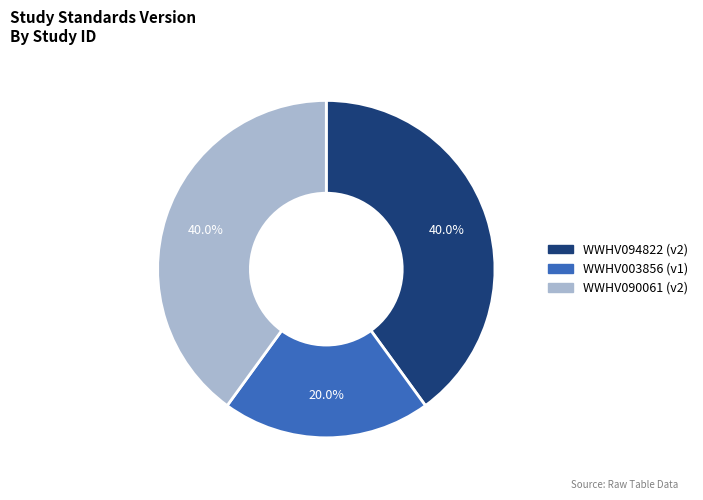

Which category has the smallest portion of the pie?

WWHV003856